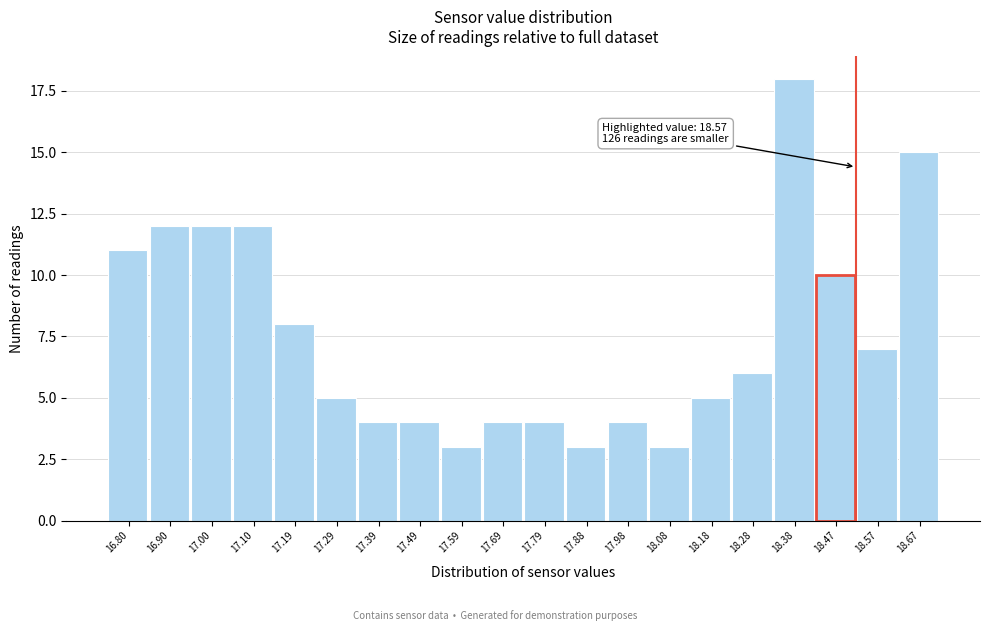

Reading left to right, transcribe all the data shown in this chart.

11	12	12	12	8	5	4	4	3	4	4	3	4	3	5	6	18	10	7	15